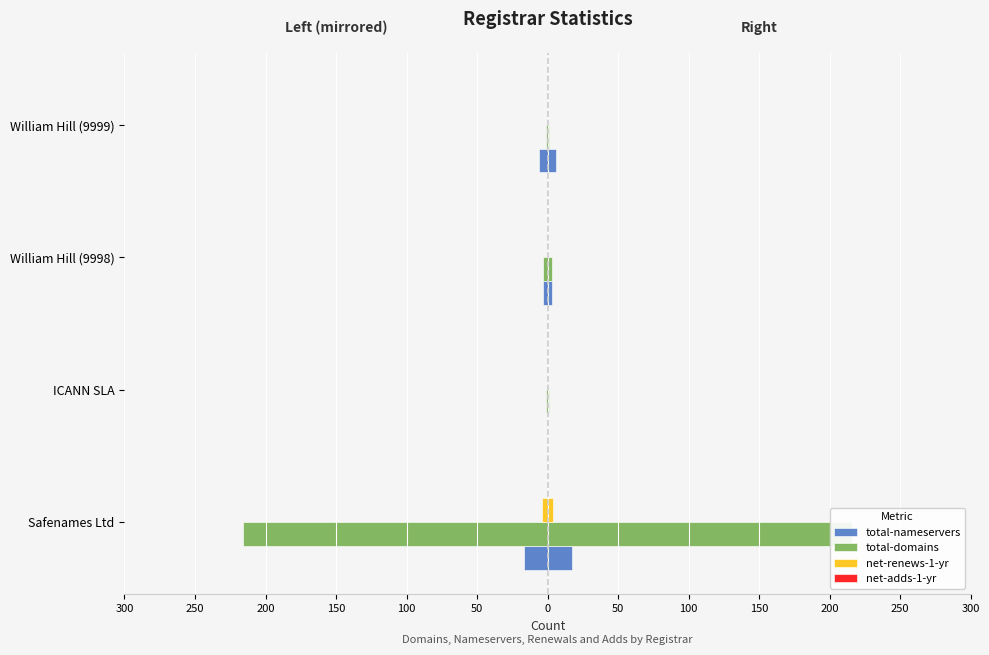

How many negative values does the total-nameservers series have?

3